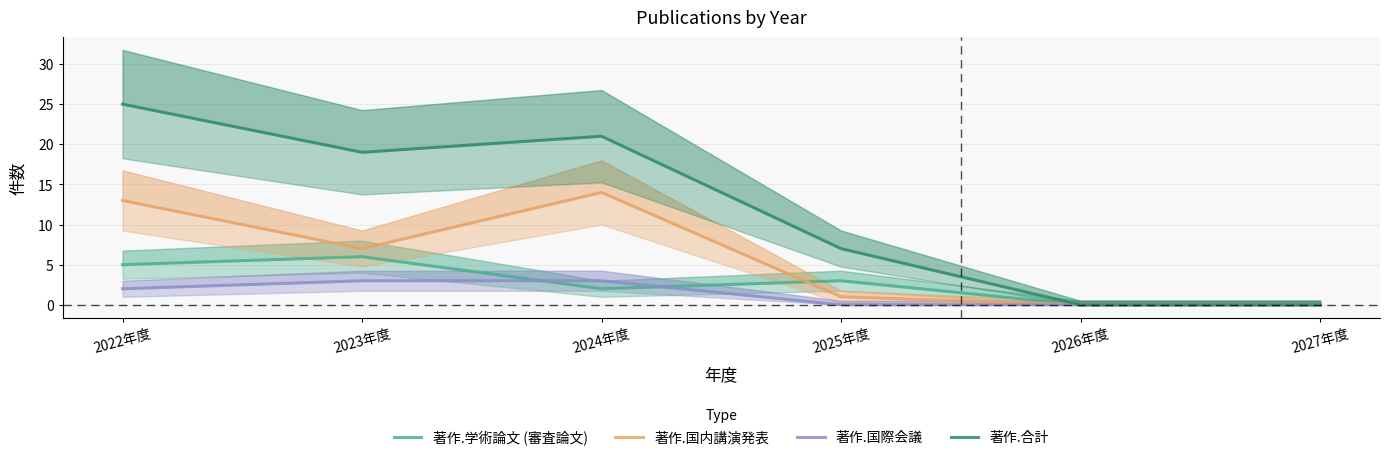

True or false: 著作.国際会議 has more than 0 interior local peaks.

False